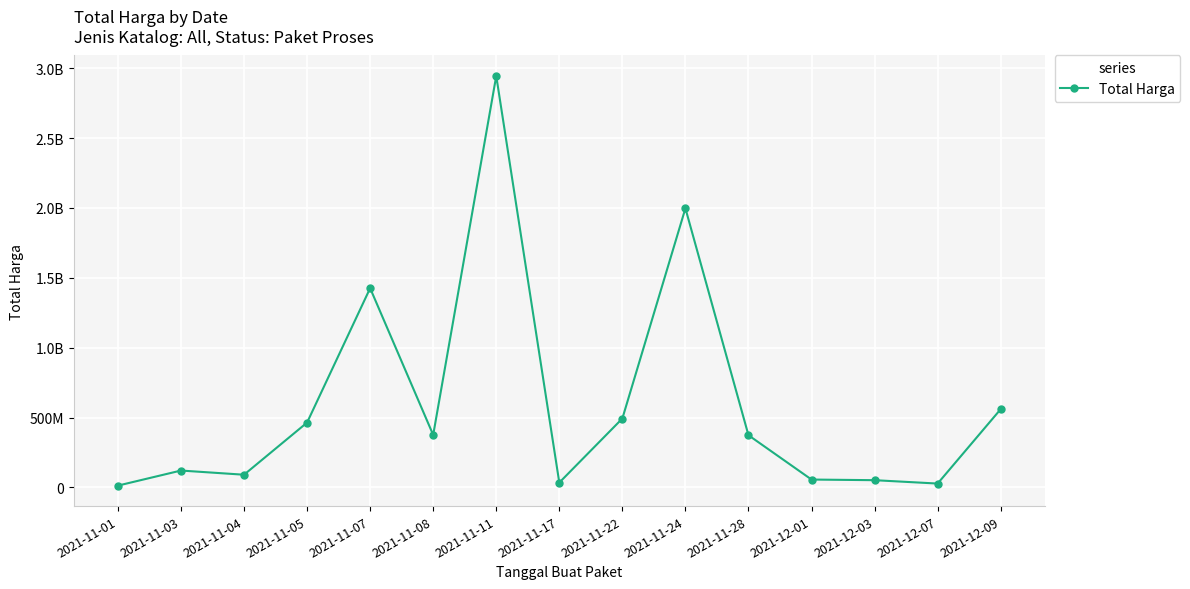

Does the chart have visible grid lines?

Yes